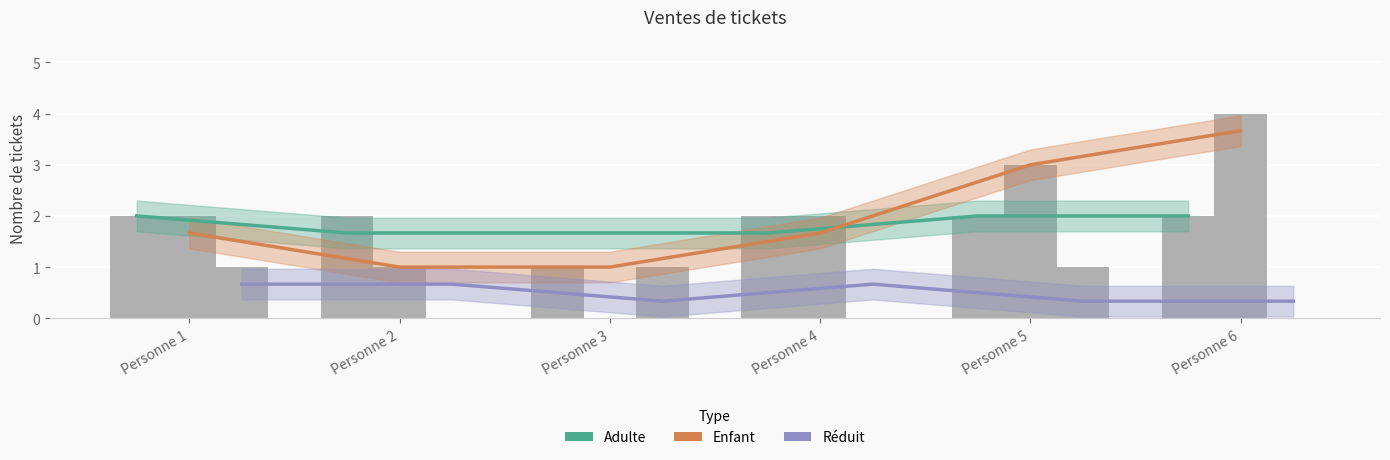

Which series changed the most between Personne 4 and Personne 6?

Enfant